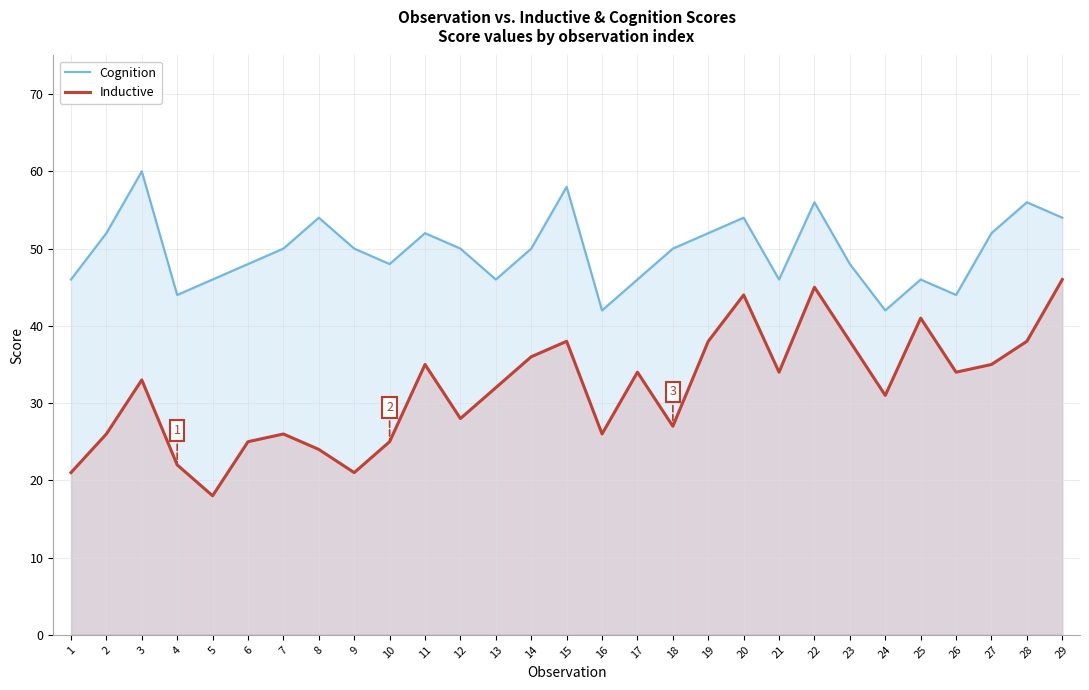

The value of Cognition at 28 is 85. True or false?

False